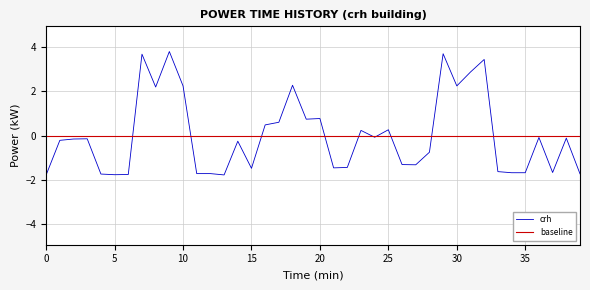

What is the value of the 19th point from the left?

2.3